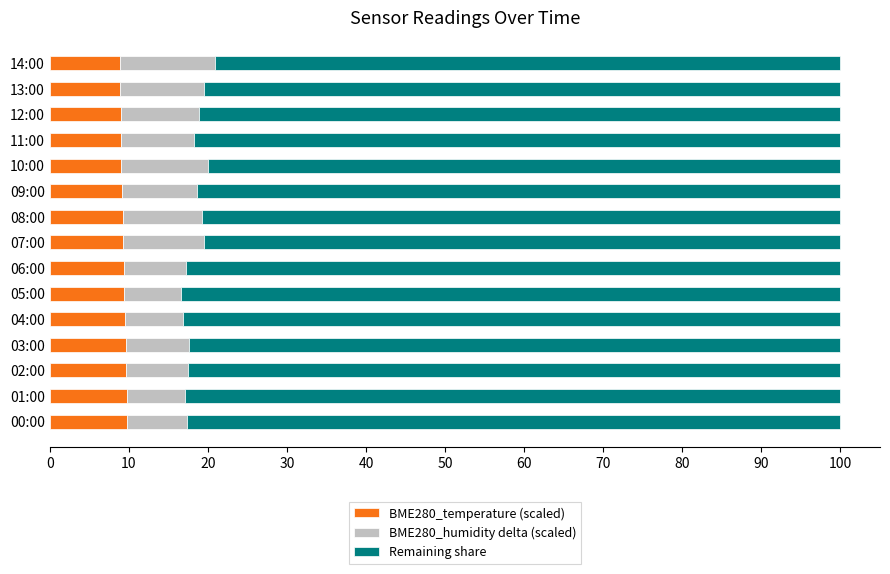

What is the difference between the maximum and second lowest values in the BME280_temperature (scaled) series?

0.9